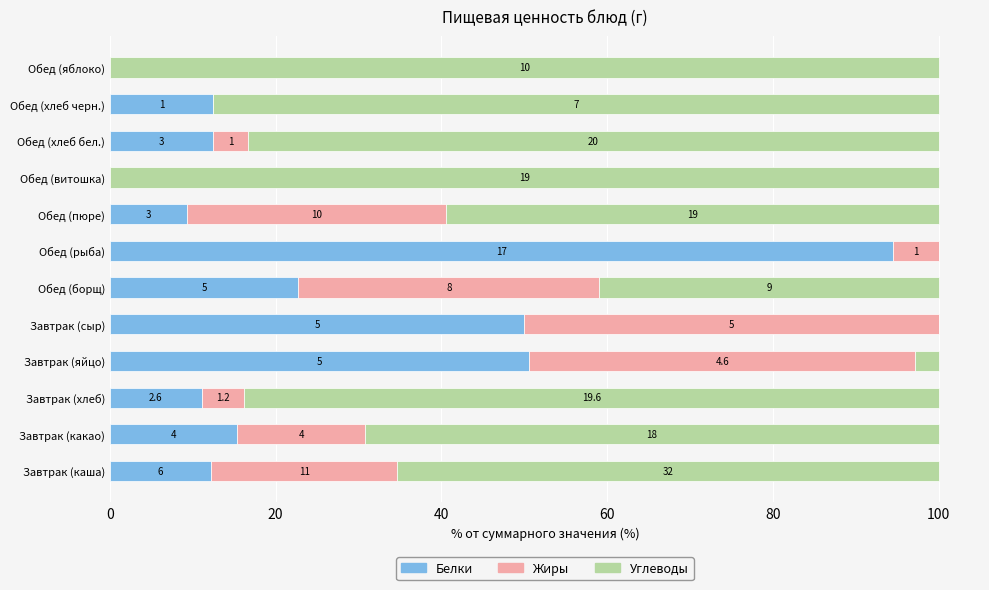

Which series has the largest range (max minus min)?

Углеводы